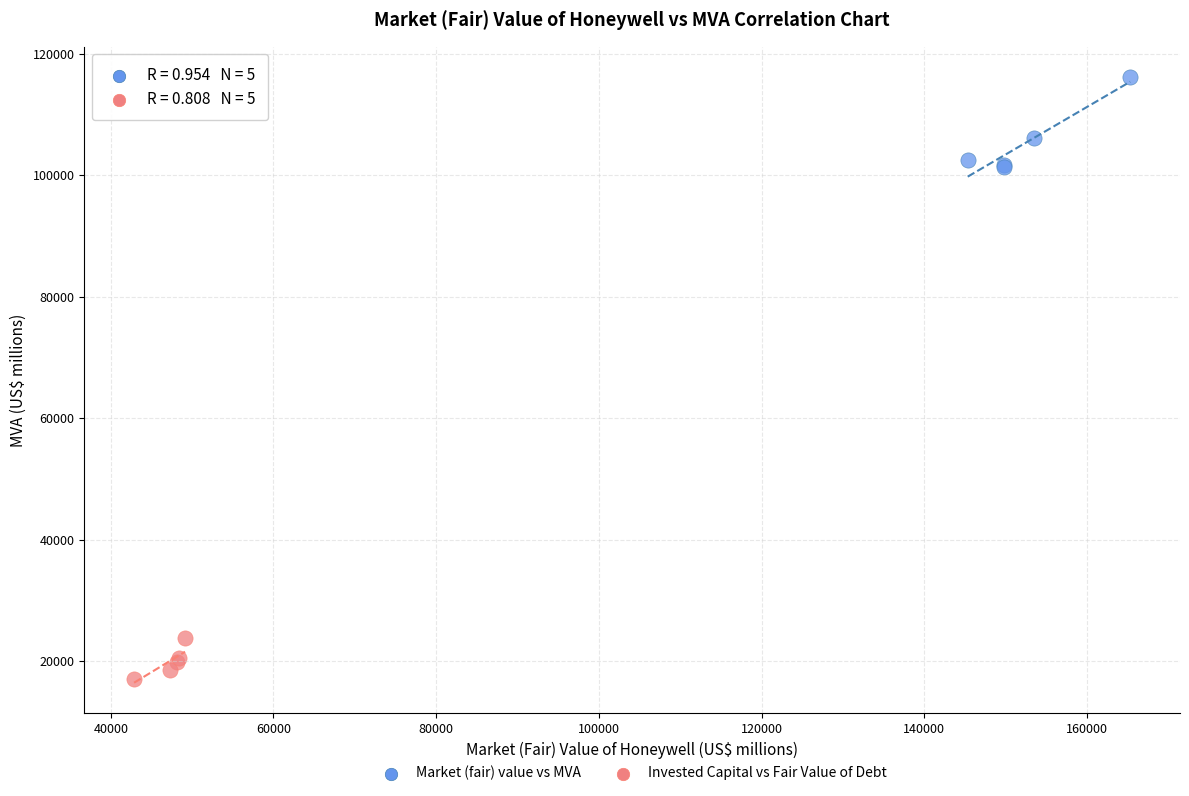

What are all the series names shown in the legend?

Market (fair) value vs MVA, Invested Capital vs Fair Value of Debt